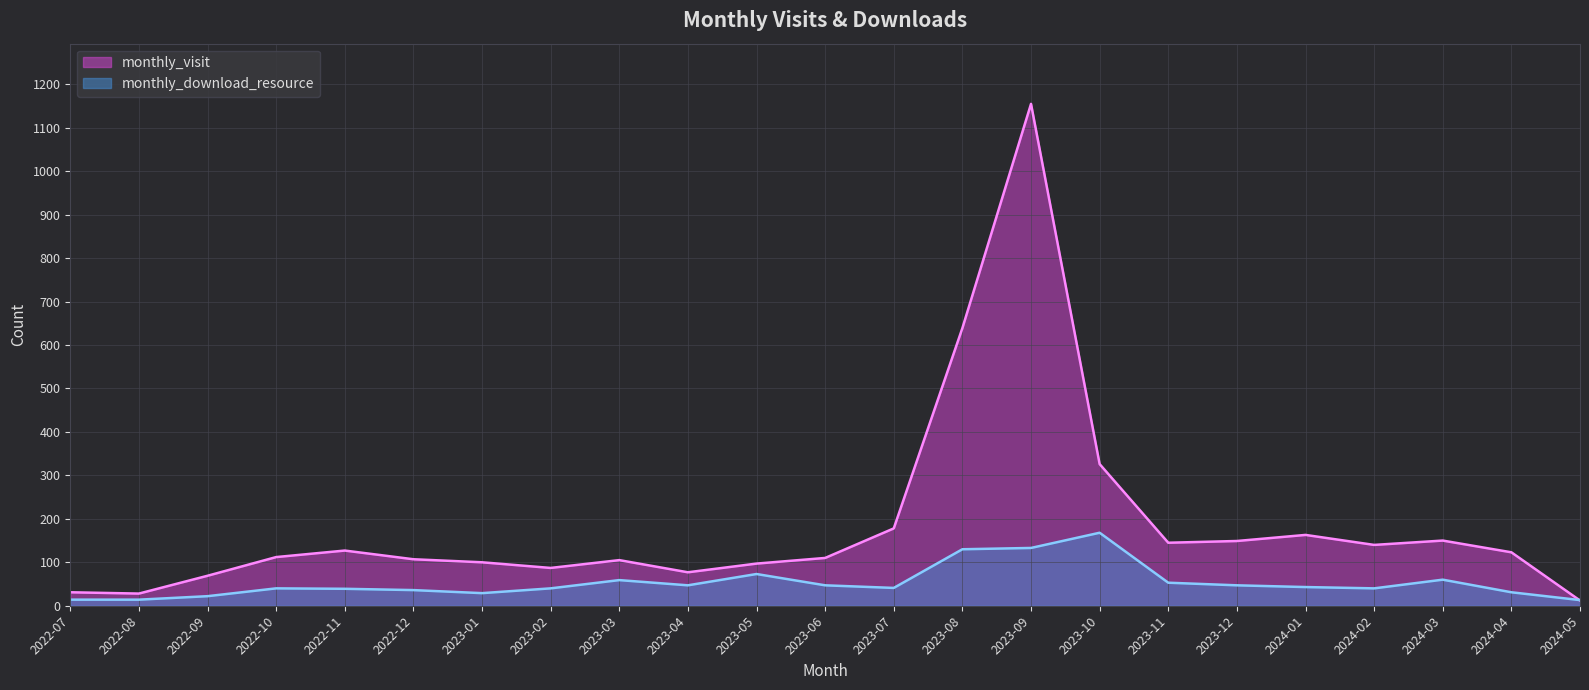

List the series in order of their overall mean, highest first.

monthly_visit, monthly_download_resource